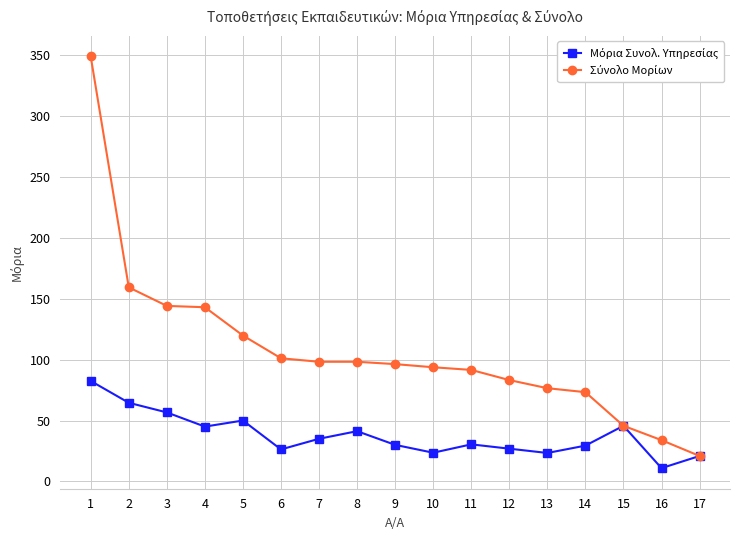

Which label corresponds to the smallest value in the chart?

16